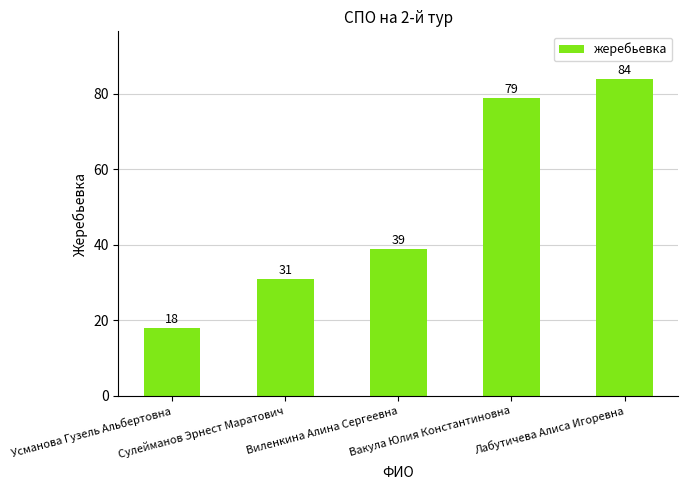

Which label corresponds to the largest value in the chart?

Лабутичева Алиса Игоревна